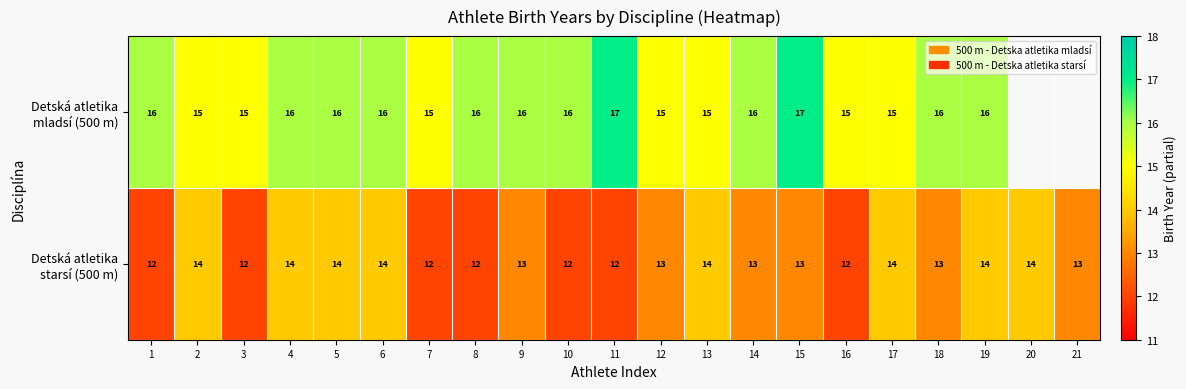

What is the total value across all series at 3?

27